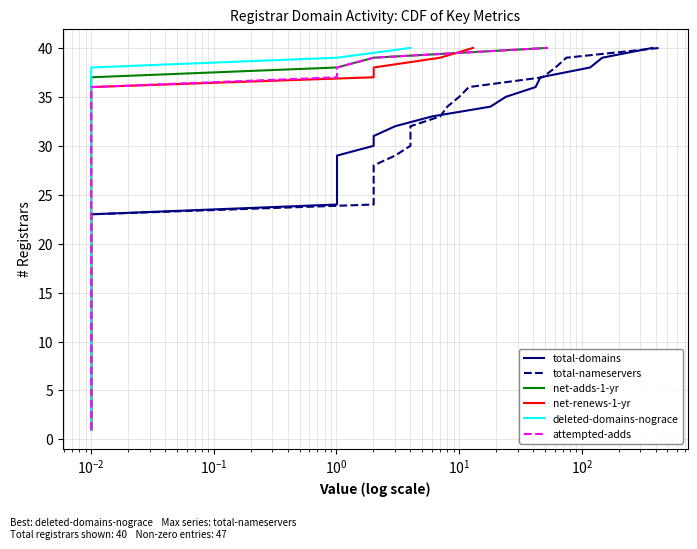

What is the minimum value shown in the chart?

1